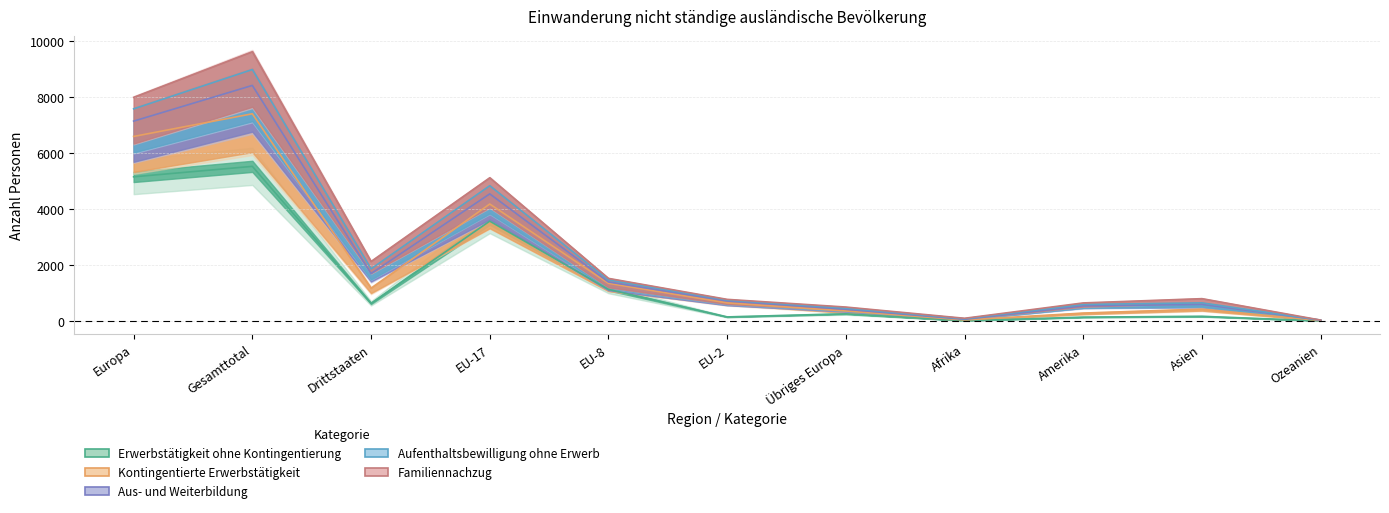

Which has a higher value, EU-17 or Drittstaaten?

EU-17